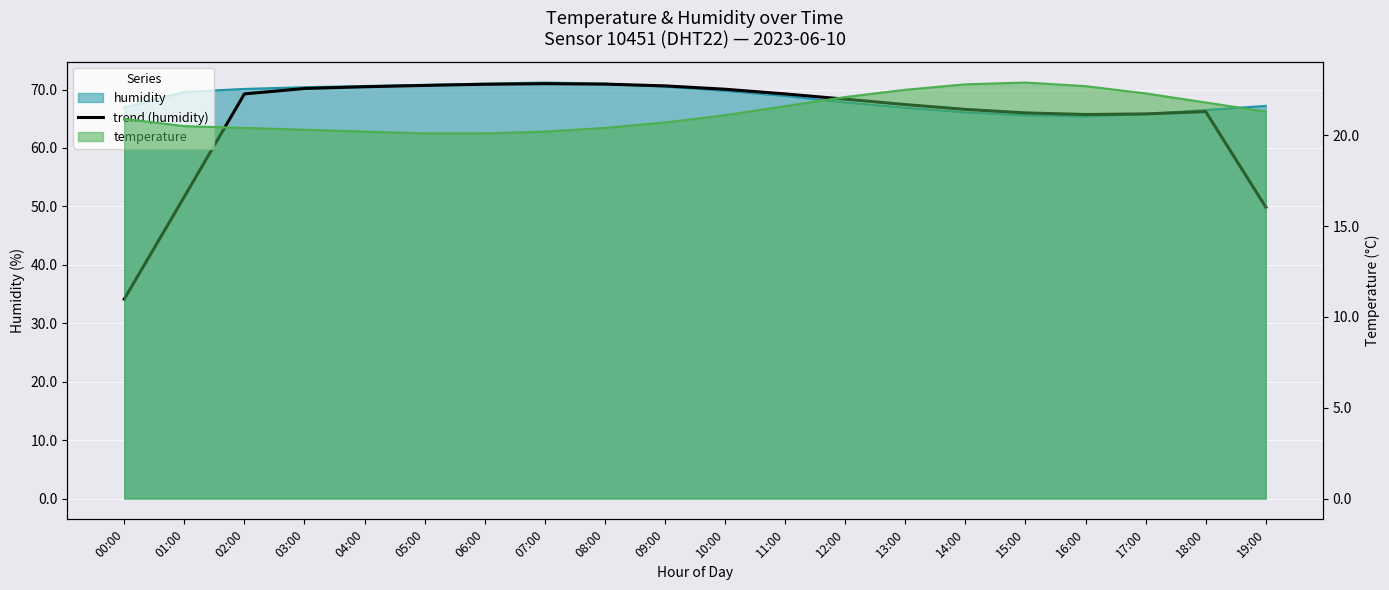

Which category has the highest value across all series?

07:00